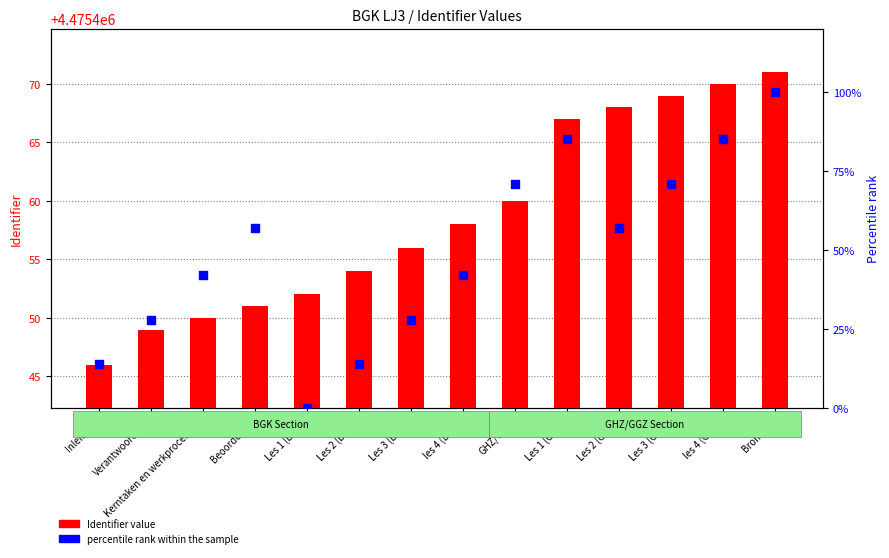

Which series reaches the minimum Y coordinate?

percentile rank within the sample